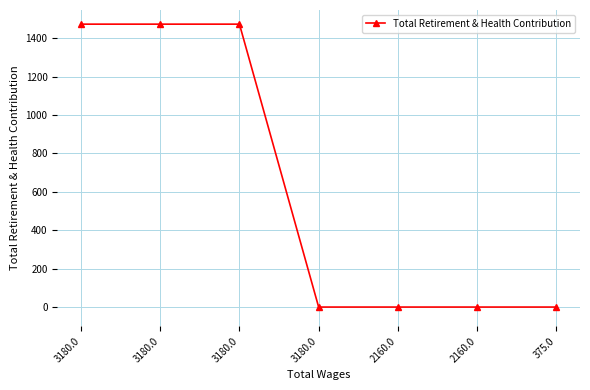

What is the average value?

631